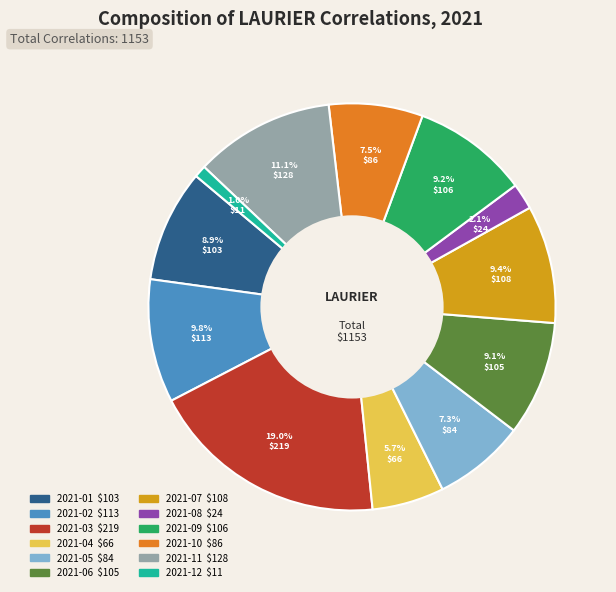

Does any single category account for the majority?

No